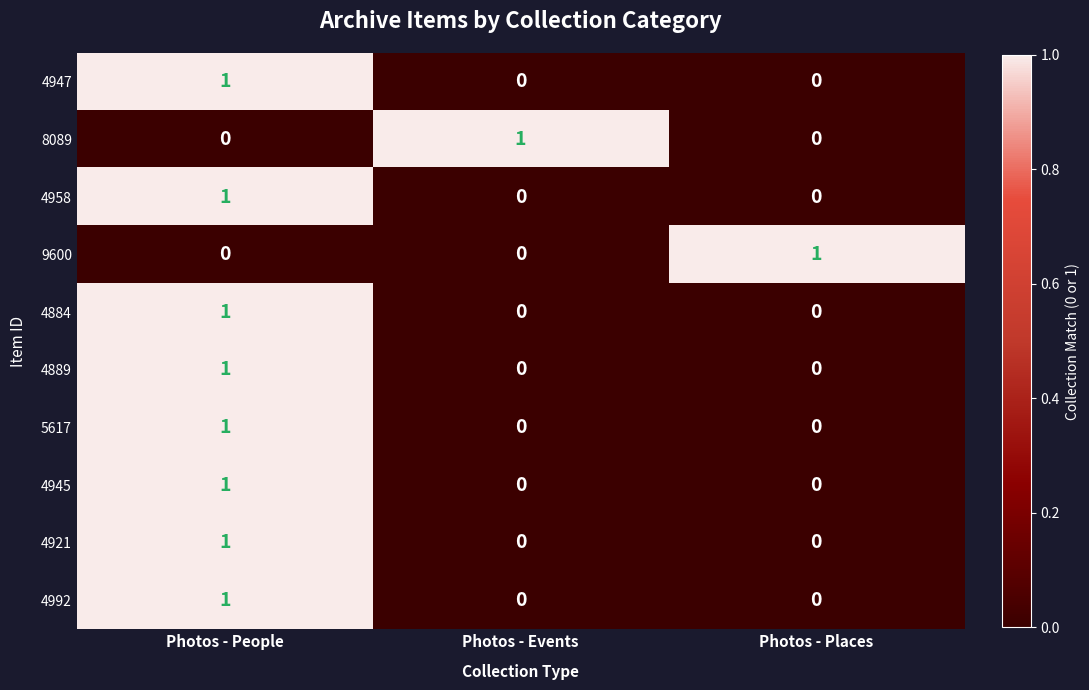

True or false: 9600 has a value of 0 at Photos - Events.

True